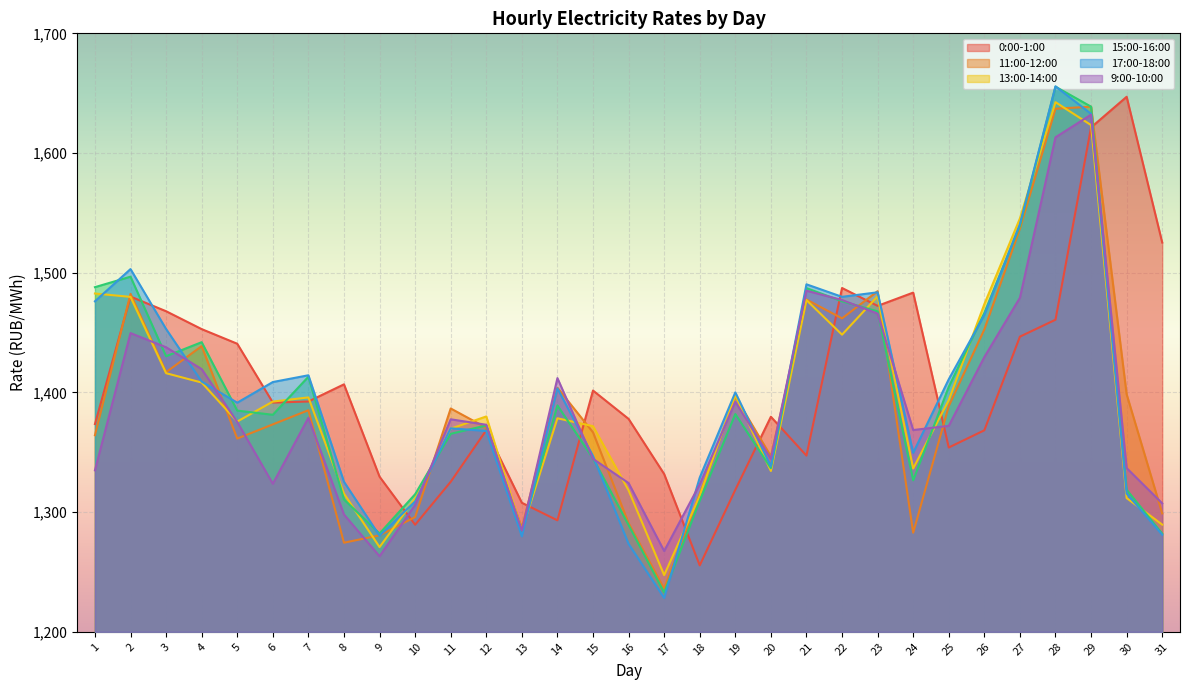

What are all the series names shown in the legend?

0:00-1:00, 11:00-12:00, 13:00-14:00, 15:00-16:00, 17:00-18:00, 9:00-10:00